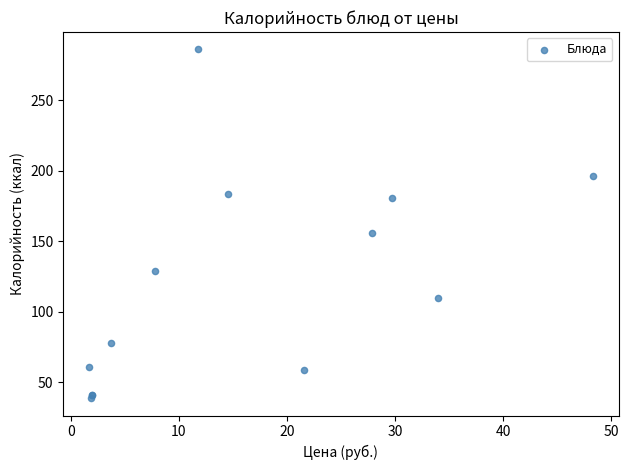

What Y value in the scatter plot is closest to 162?

155.9